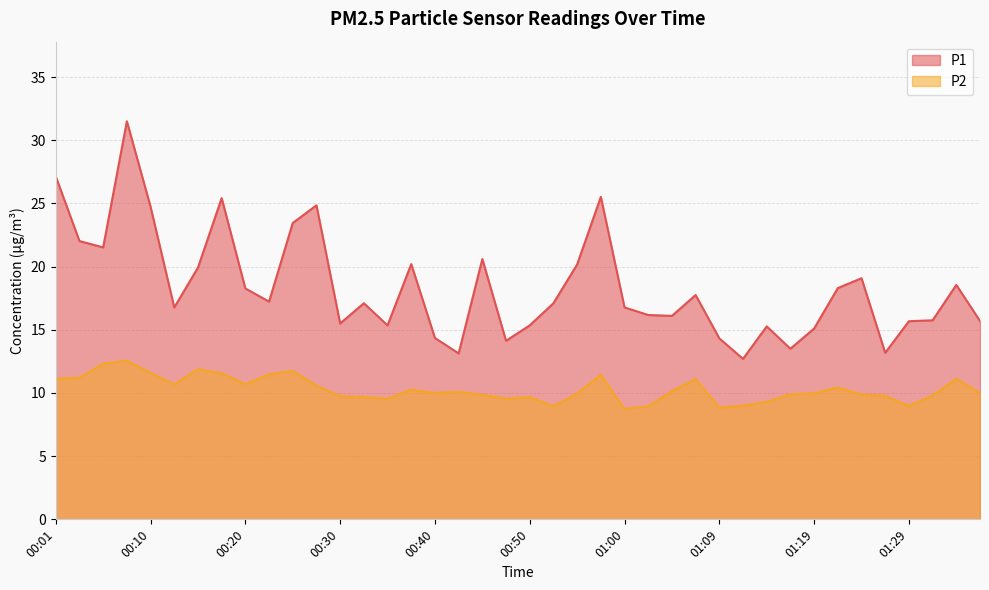

How many series are shown in this chart?

2